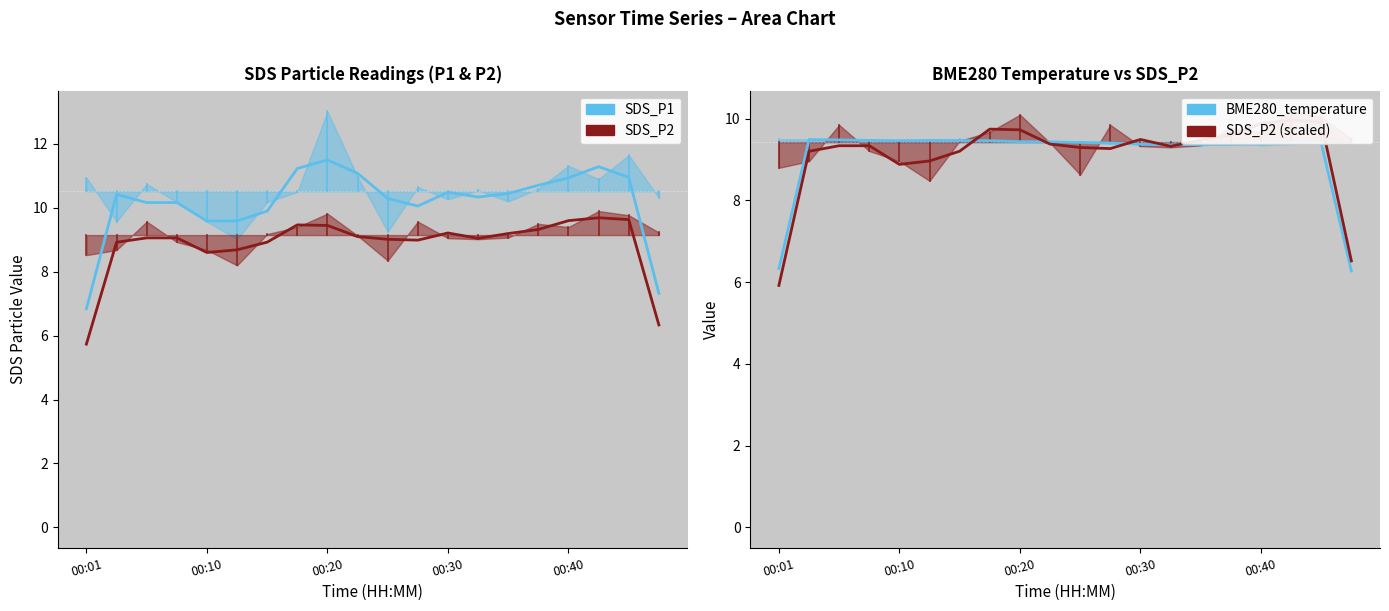

Reading left to right, extract all data points from this chart.

SDS_P1: 10.9	9.6	10.8	10.2	9.6	9.0	10.2	10.5	13.0	11.0	9.2	10.7	10.3	10.6	10.2	10.6	11.3	10.9	11.7	10.3
SDS_P2: 8.5	8.7	9.6	8.9	8.7	8.2	9.2	9.4	9.8	9.1	8.3	9.6	9.1	9.0	9.1	9.5	9.4	9.9	9.8	9.2
BME280_temperature: 9.5	9.5	9.5	9.5	9.5	9.4	9.5	9.4	9.4	9.4	9.4	9.4	9.4	9.3	9.3	9.4	9.3	9.4	9.4	9.4